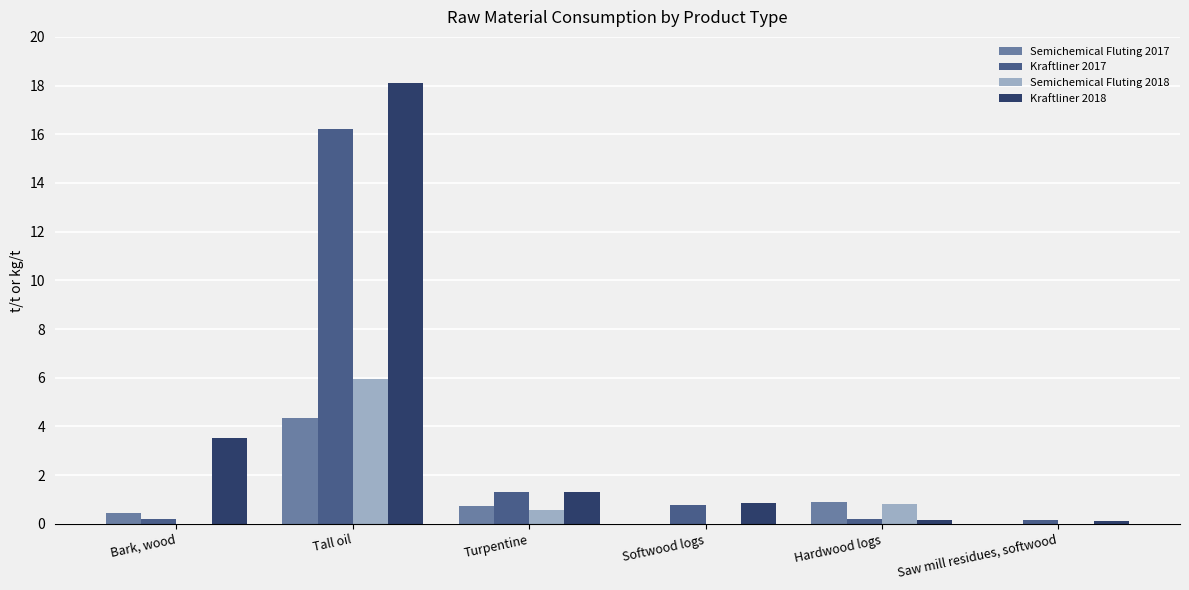

At which label is Kraftliner 2018 closest to 9?

Bark, wood